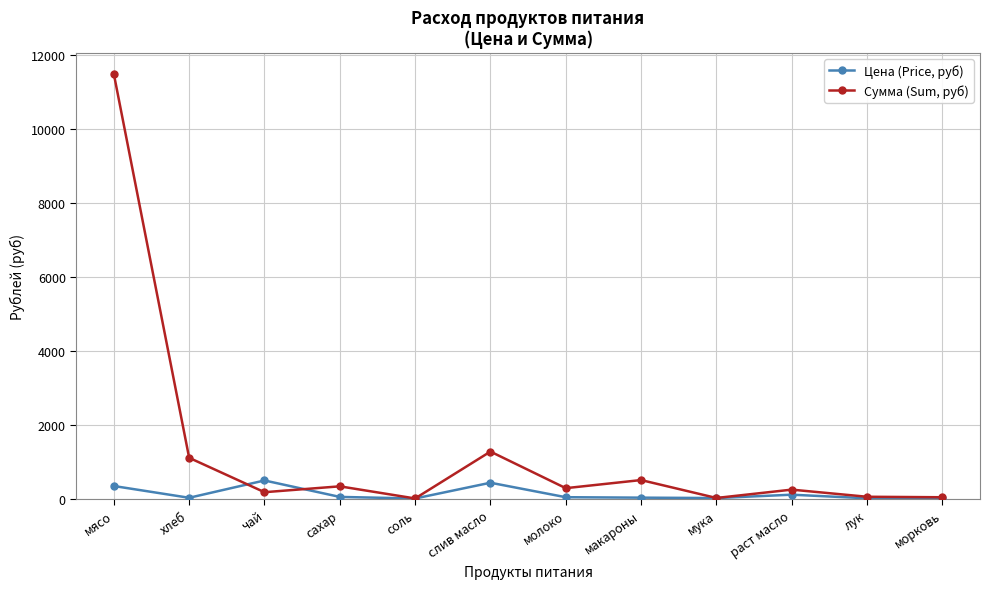

What is the lowest value of the Сумма (Sum, руб) series?

13.1